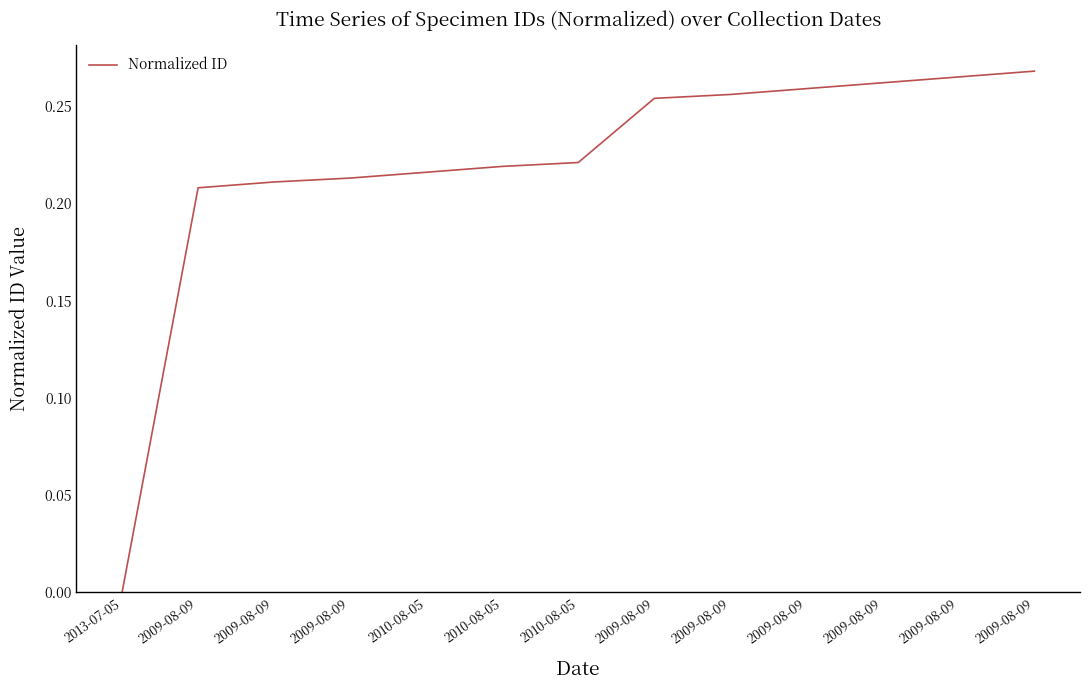

Where is the data nearest to the value 0?

2013-07-05